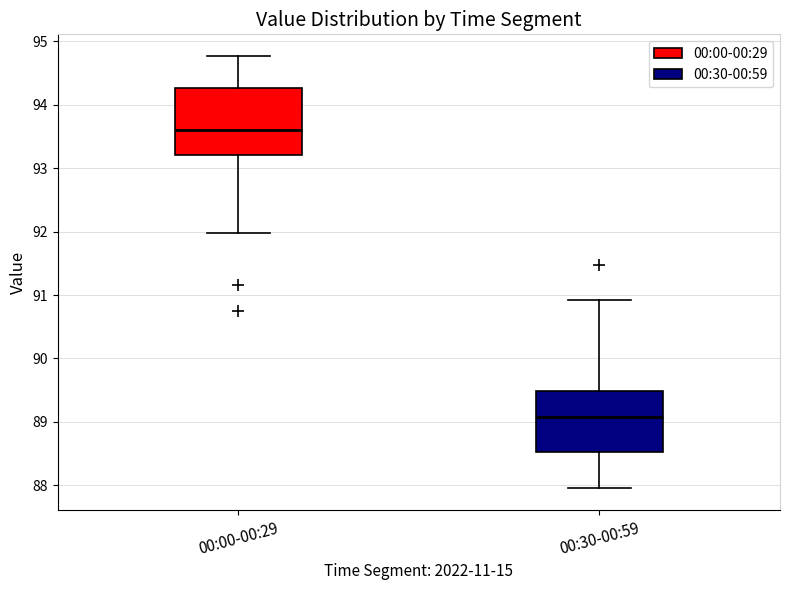

Reading left to right, read every box against the y-axis: the position of its median line, the range the box covers, and the ends of its whiskers. The values are not printed on the chart, so give them approximately, as read against the axis.

00:00-00:29: median 93.6, box 93.2 to 94.3, whiskers 92.0 to 94.8
00:30-00:59: median 89.1, box 88.5 to 89.5, whiskers 88.0 to 90.9